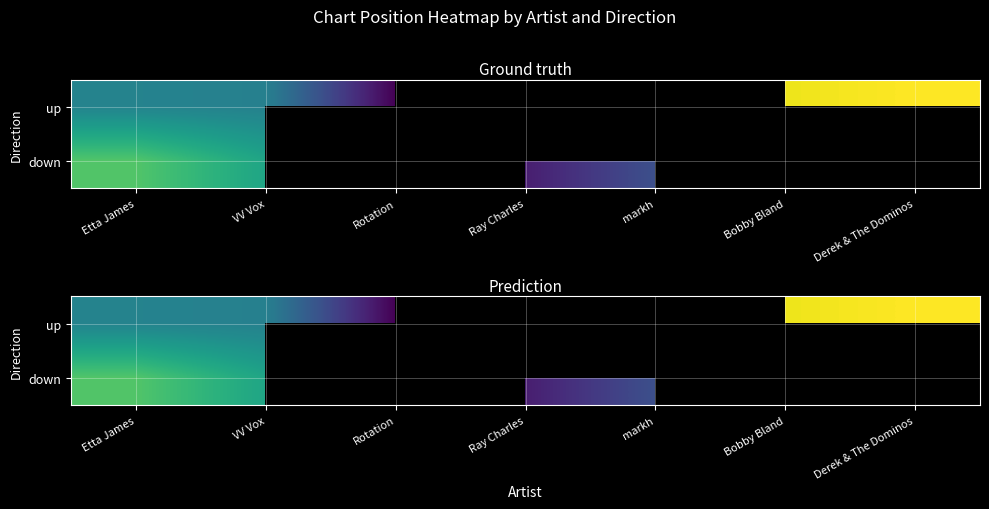

At which category does the chart reach its peak across all series?

Derek & The Dominos